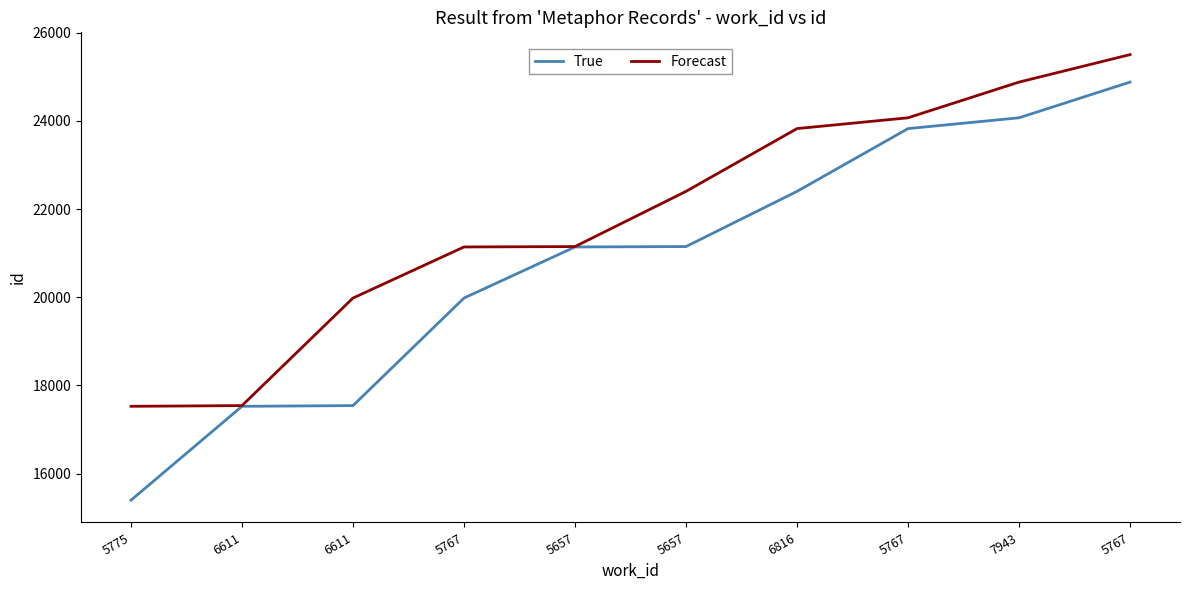

The True series shows 24068 at 7943. True or false?

True